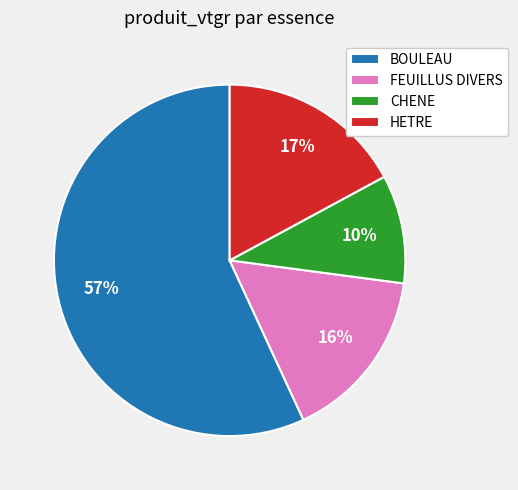

To the nearest percent, what portion does HETRE represent?

17%